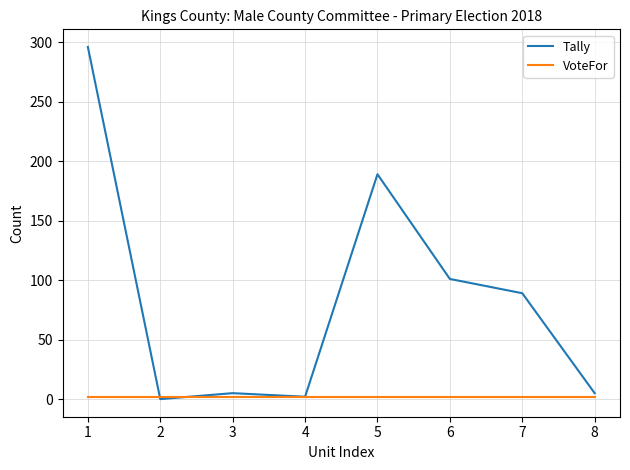

What is the maximum value for Tally?

296